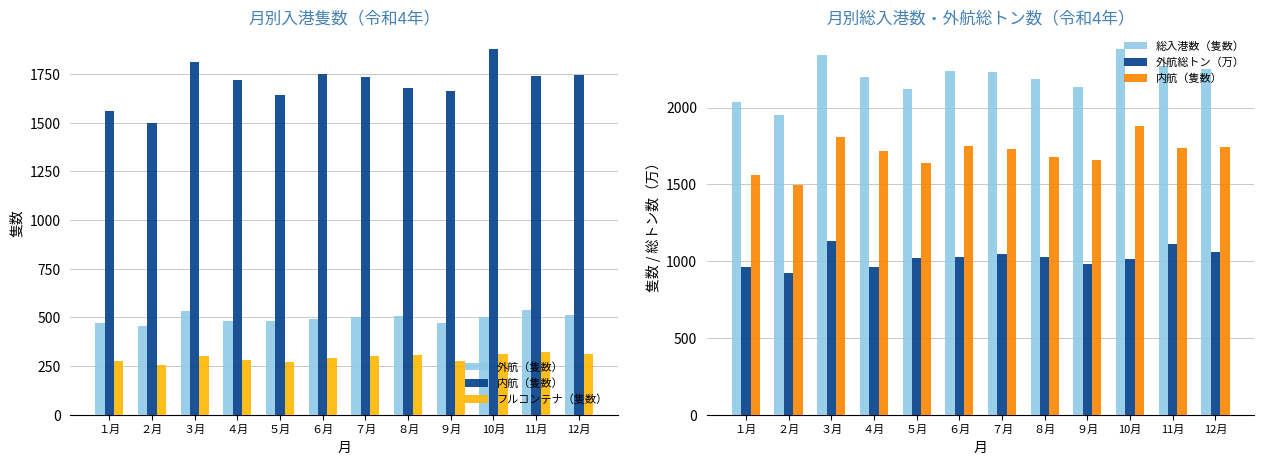

True or false: 内航（隻数） has a value of 1737.0 at 11月.

True